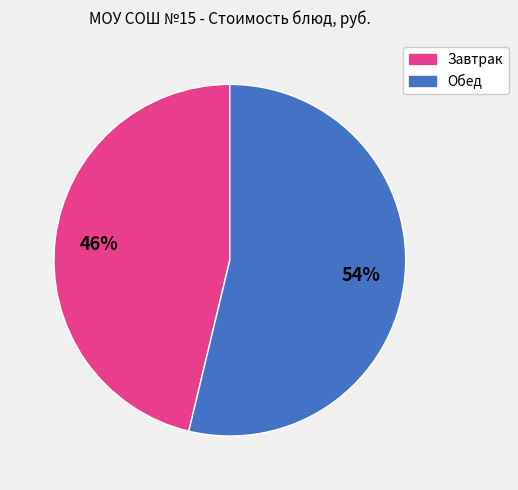

Is there any slice that represents more than half of the pie?

Yes